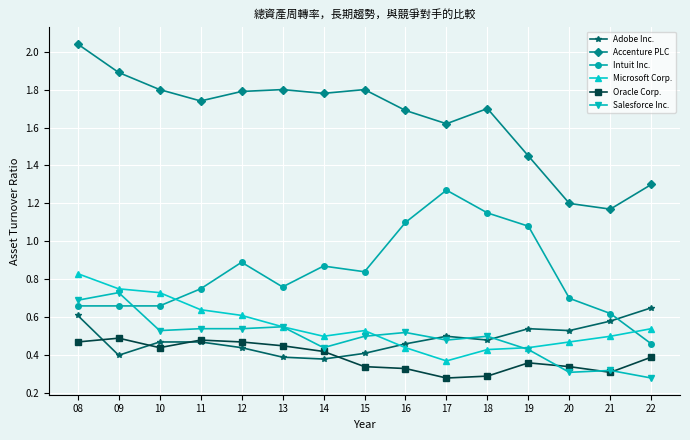

True or false: Oracle Corp. and Accenture PLC cross at least once.

False